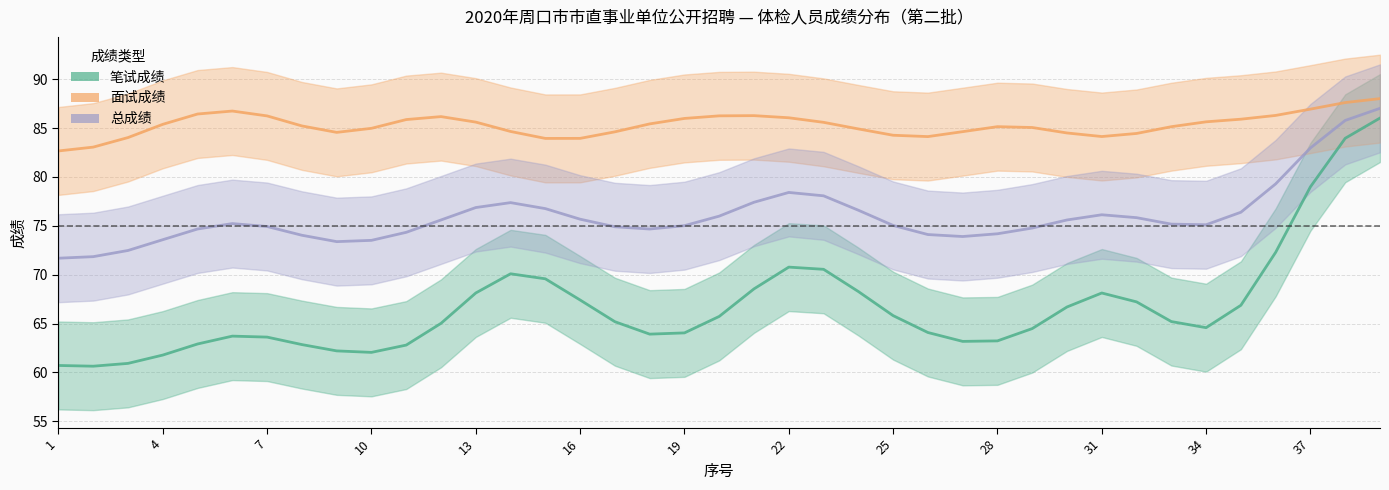

Count the number of data series in this chart.

3